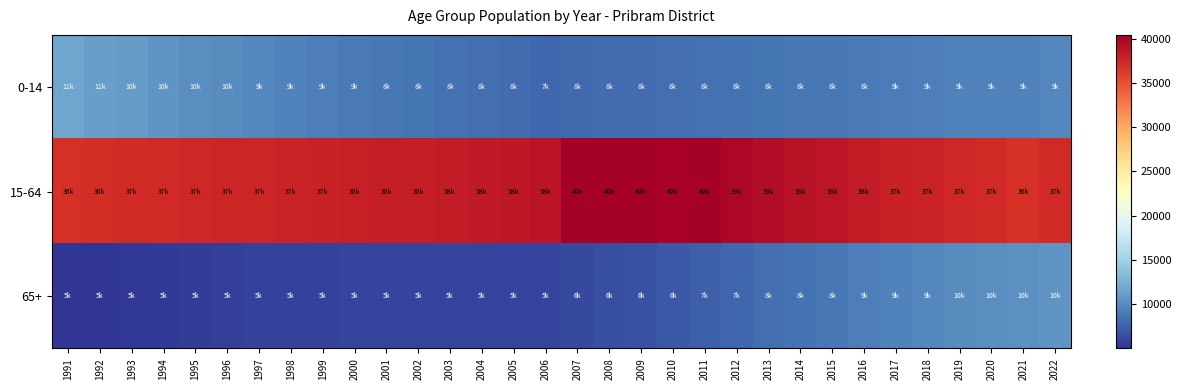

Rank the series by their maximum value, from lowest to highest.

65+, 0-14, 15-64